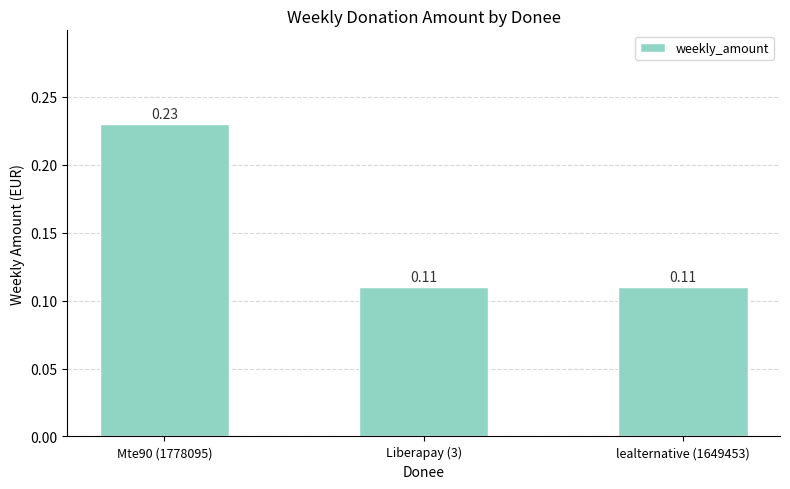

What is the sum of the values at Mte90 (1778095) and Liberapay (3)?

0.3